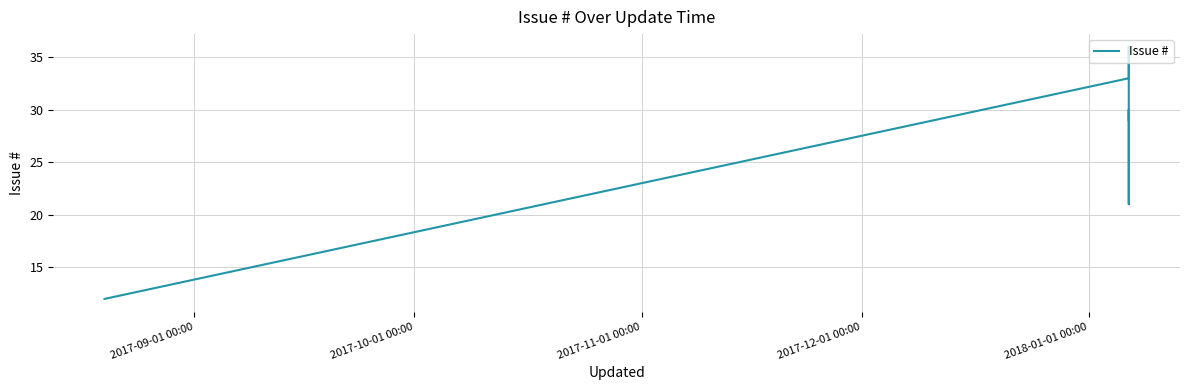

True or false: the data has more than 1 interior local peaks.

True